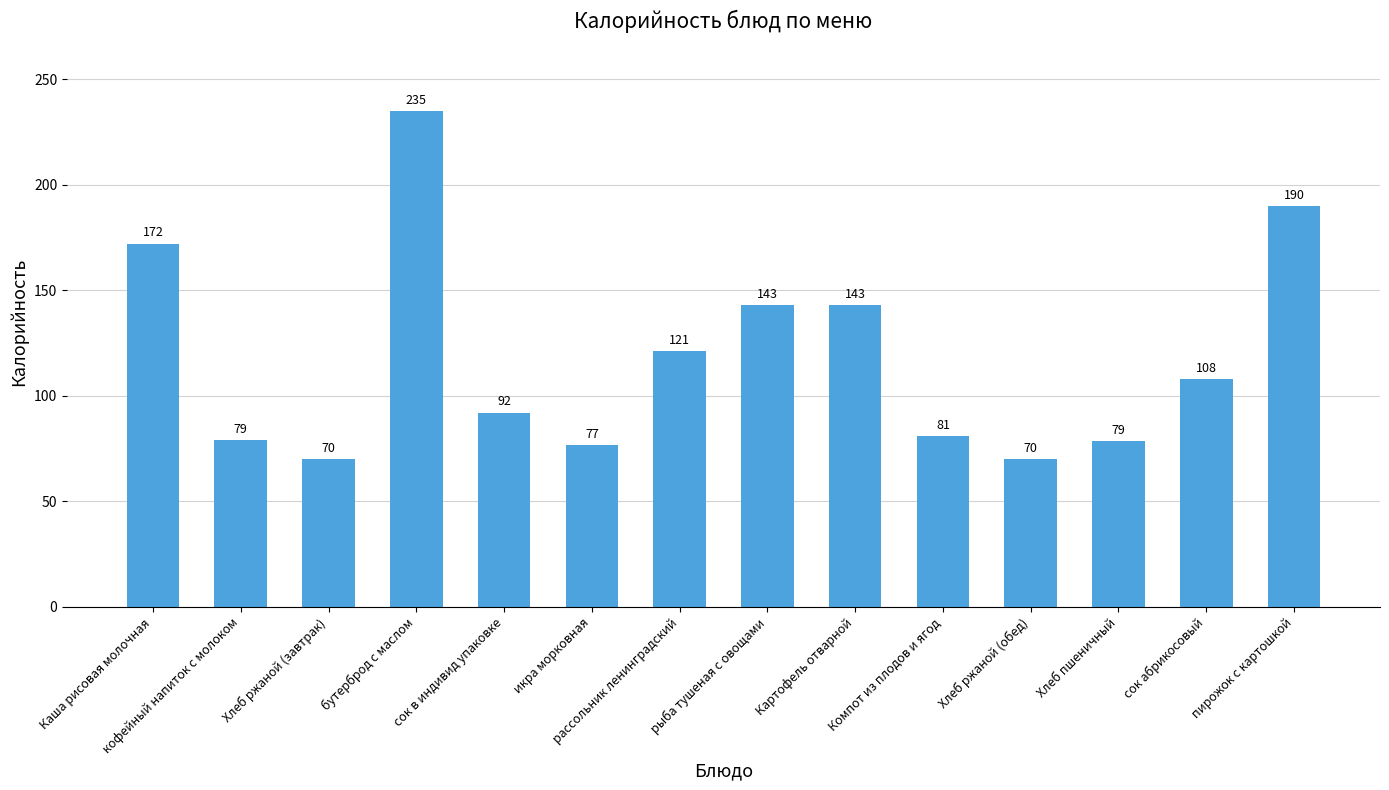

Is it true that the value at сок абрикосовый is 108.0?

True